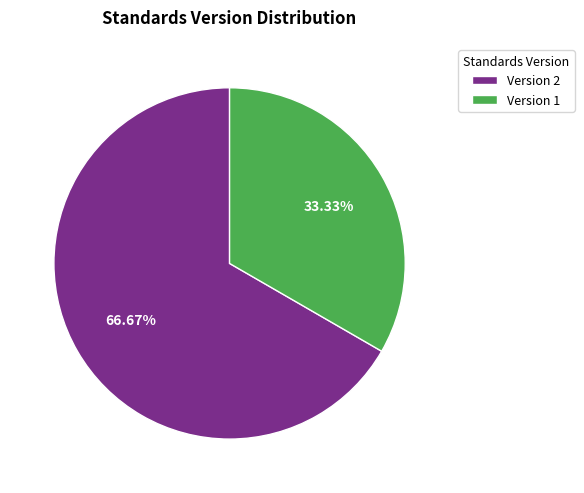

Which category has the biggest portion of the pie?

Version 2